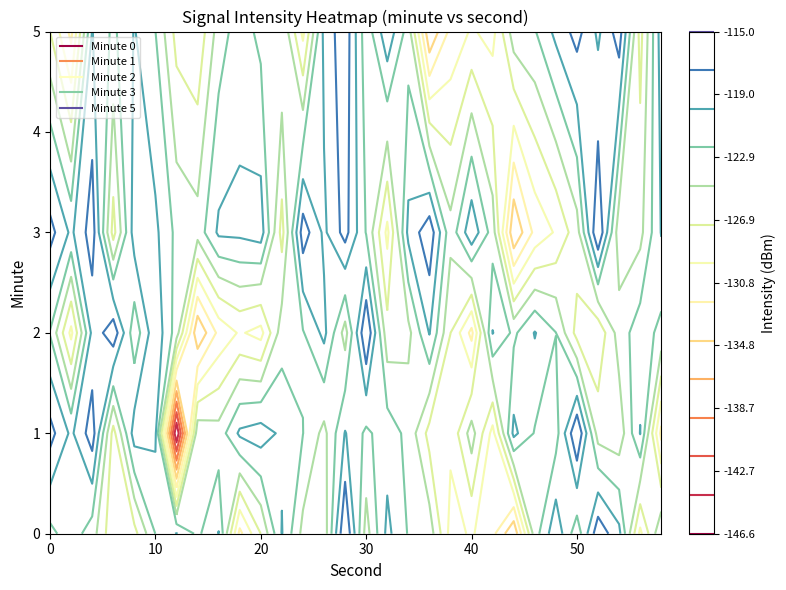

Which category has the lowest value in the 5 series?

18